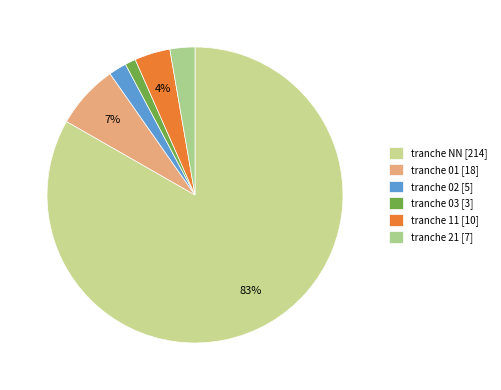

Which category has the smallest portion of the pie?

03